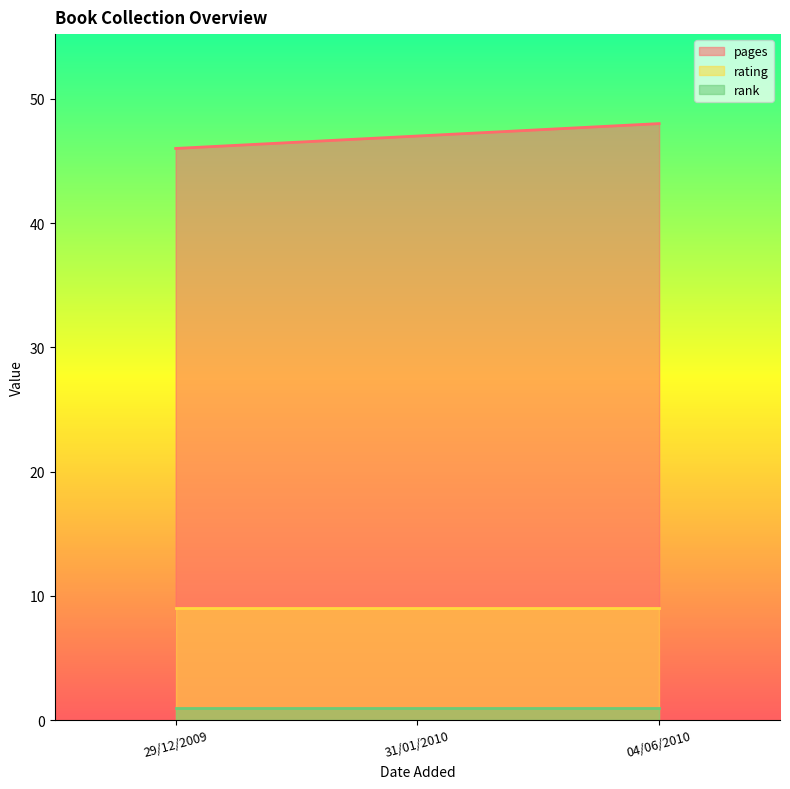

Which series has the widest spread of values?

pages